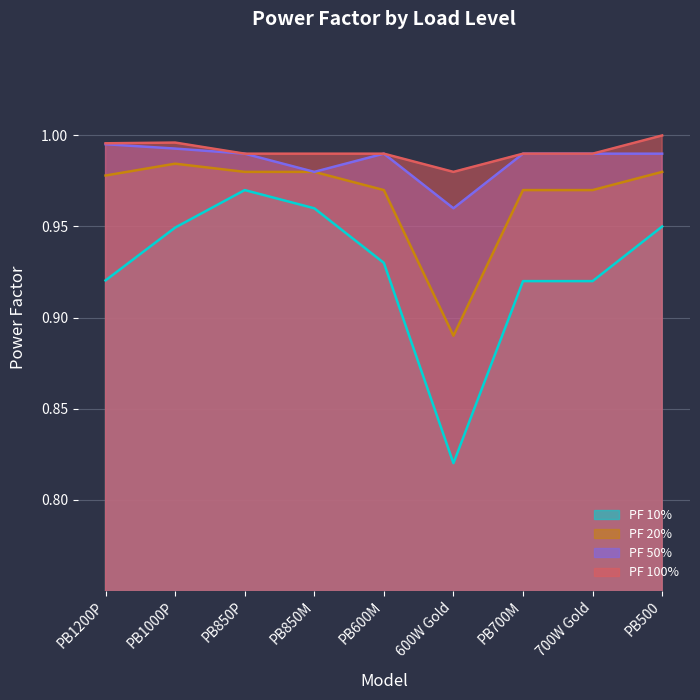

List the labels in order of PF 10% value, largest first.

PB850P, PB850M, PB500, PB1000P, PB600M, PB1200P, PB700M, 700W Gold, 600W Gold